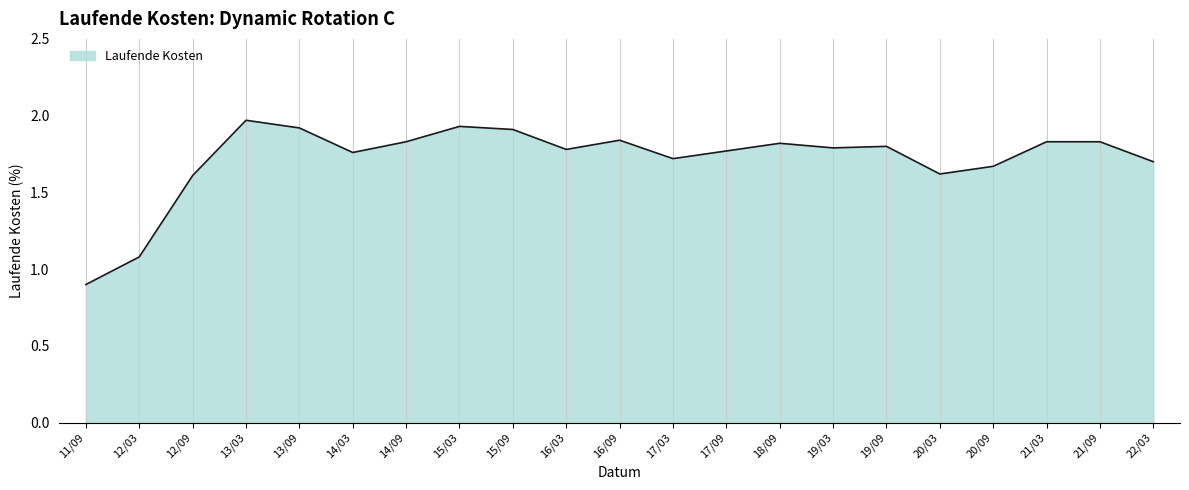

True or false: the data has more than 2 interior local peaks.

True